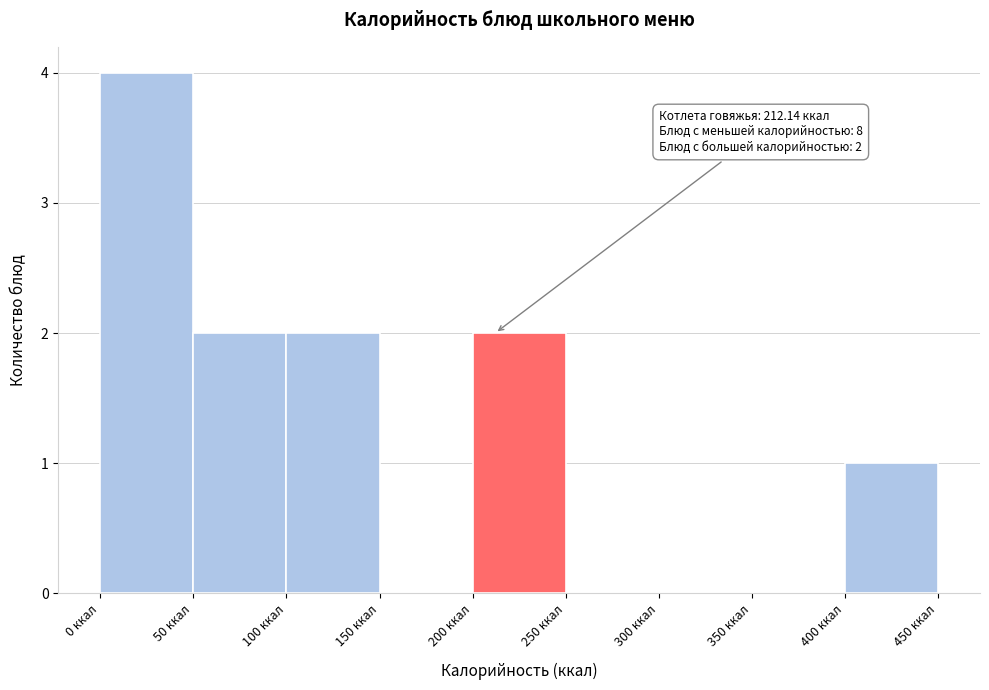

Over which range of the x-axis is the bar tallest?

0 to 50